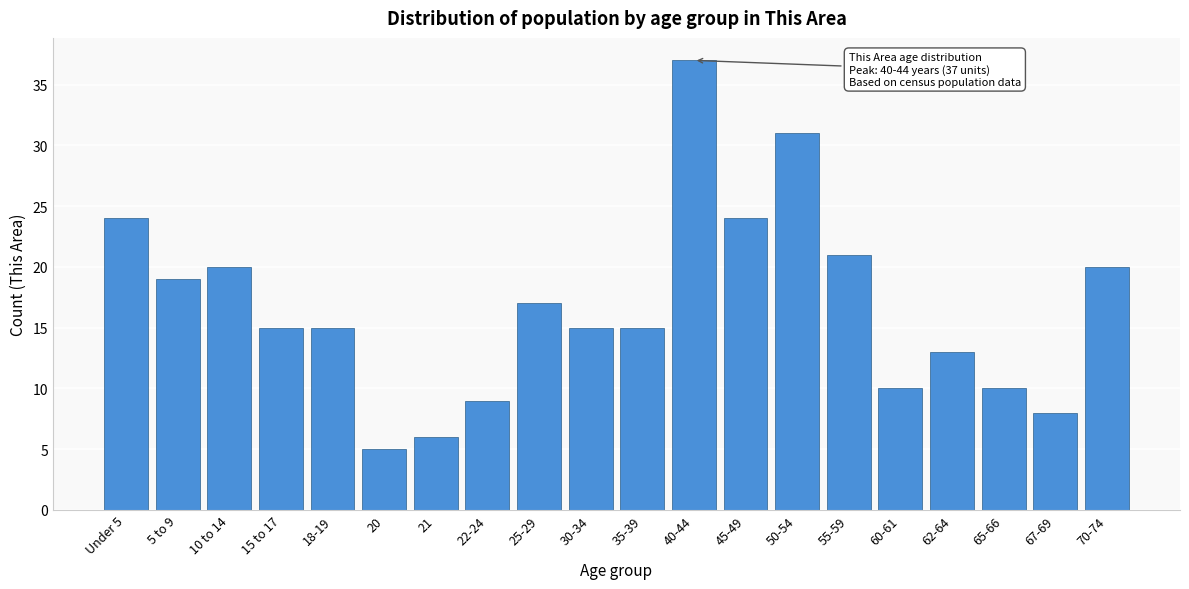

Reading right to left, extract all data points from this chart.

70-74=20	67-69=8	65-66=10	62-64=13	60-61=10	55-59=21	50-54=31	45-49=24	40-44=37	35-39=15	30-34=15	25-29=17	22-24=9	21=6	20=5	18-19=15	15 to 17=15	10 to 14=20	5 to 9=19	Under 5=24